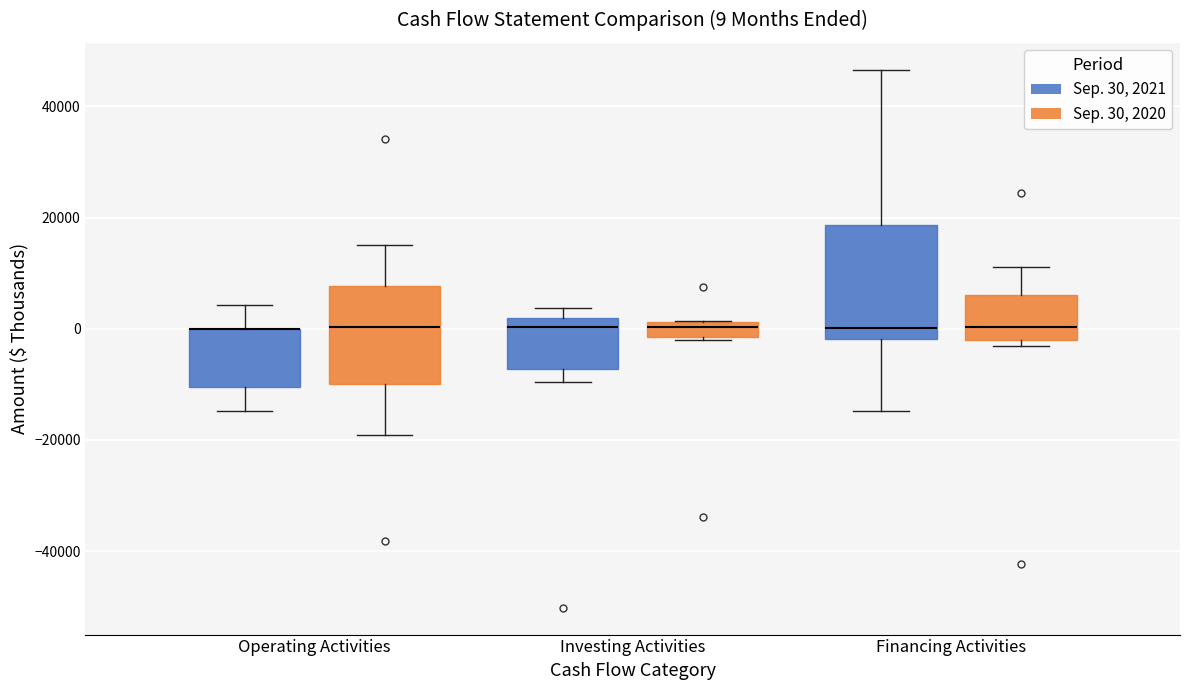

Comparing the boxes themselves (not the whiskers), which one is the tallest?

Financing Activities (Sep. 30, 2021)